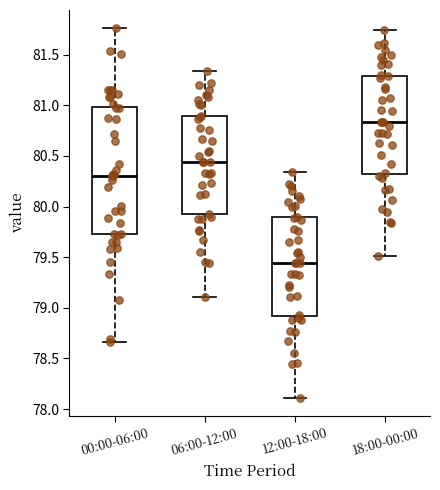

Which box has the highest median line?

18:00-00:00